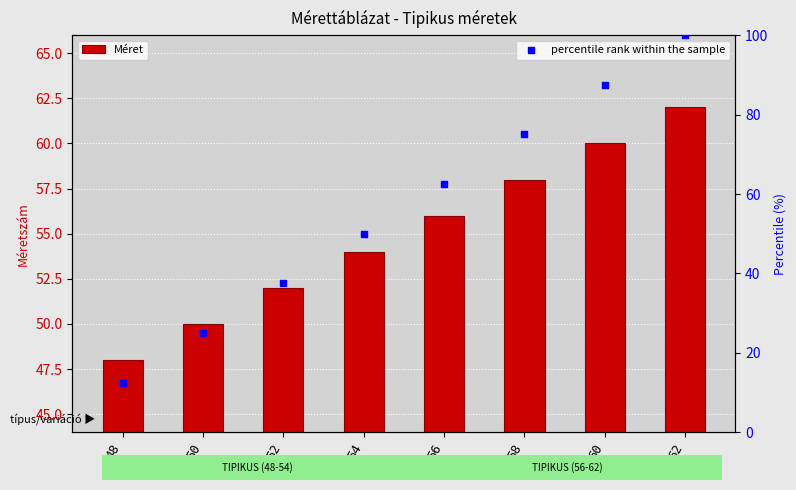

Which series reaches the maximum Y coordinate?

percentile rank within the sample